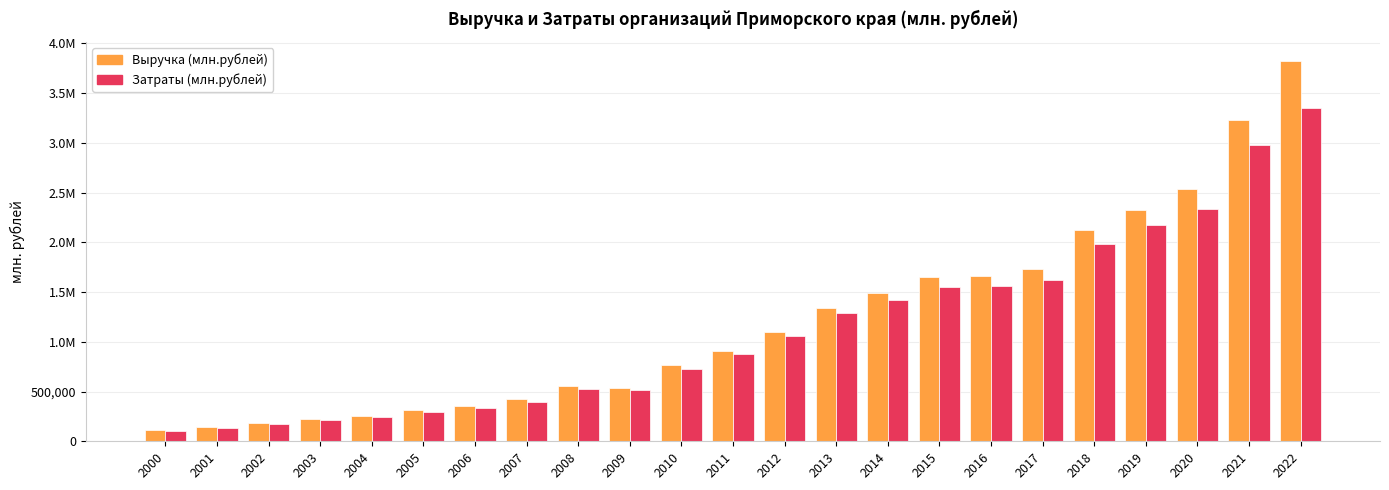

Rank the series at 2012 from lowest to highest value.

Затраты (млн.рублей), Выручка (млн.рублей)